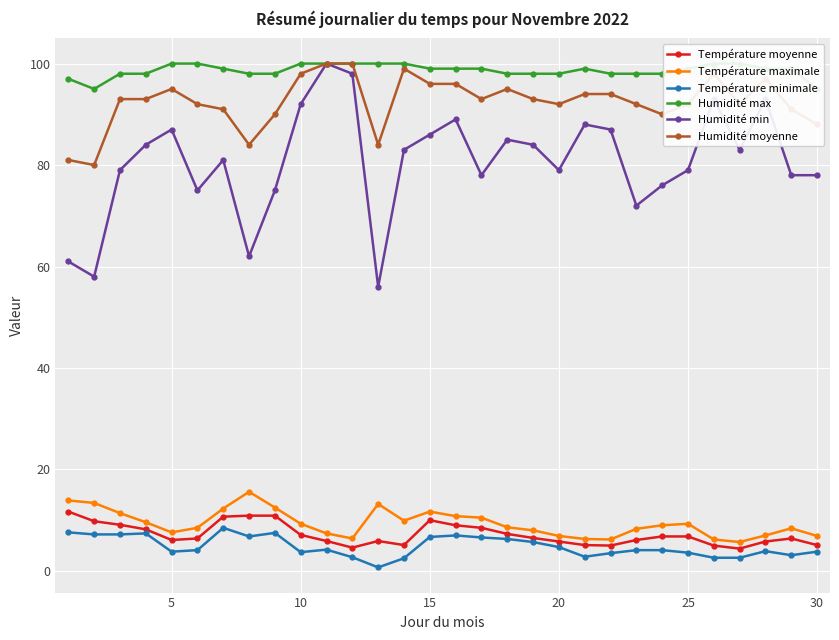

How many lines are shown in the chart?

6